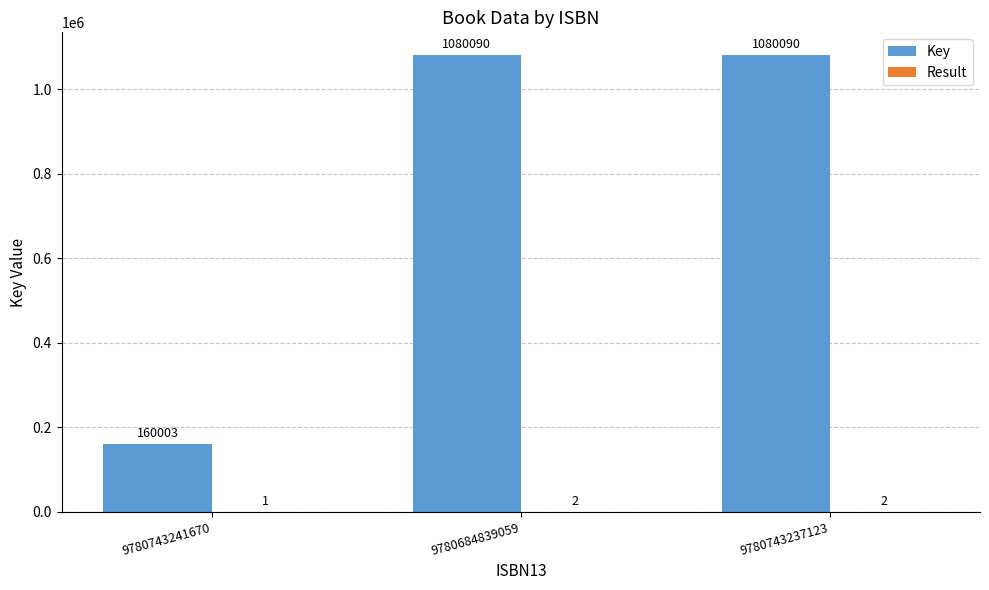

Which series has the largest total across all categories?

Key